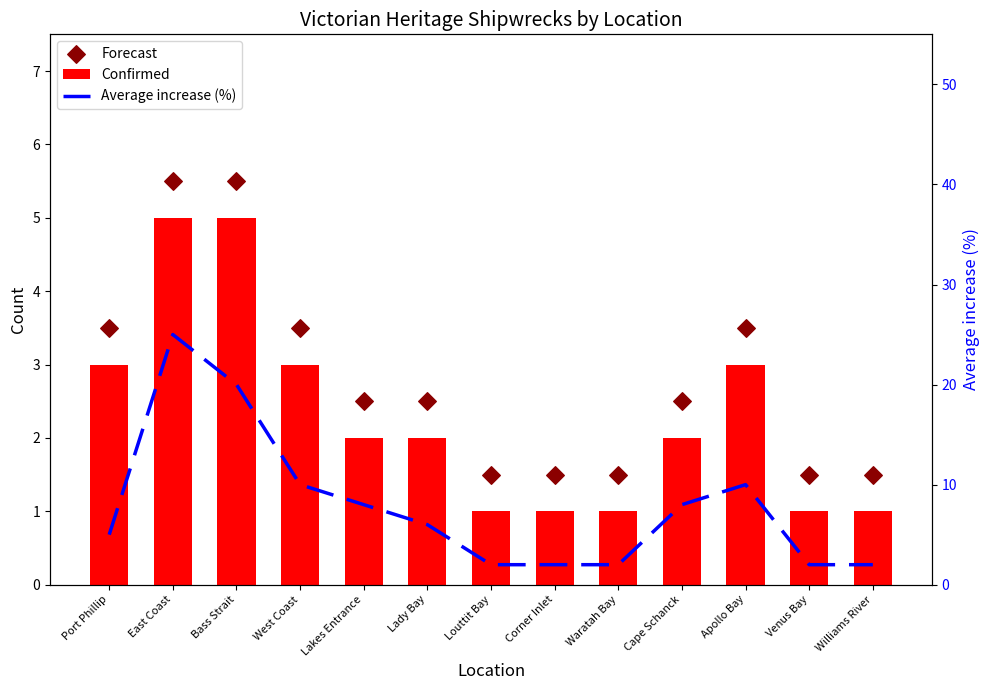

What are all the series names shown in the legend?

Confirmed, Forecast, Average increase (%)